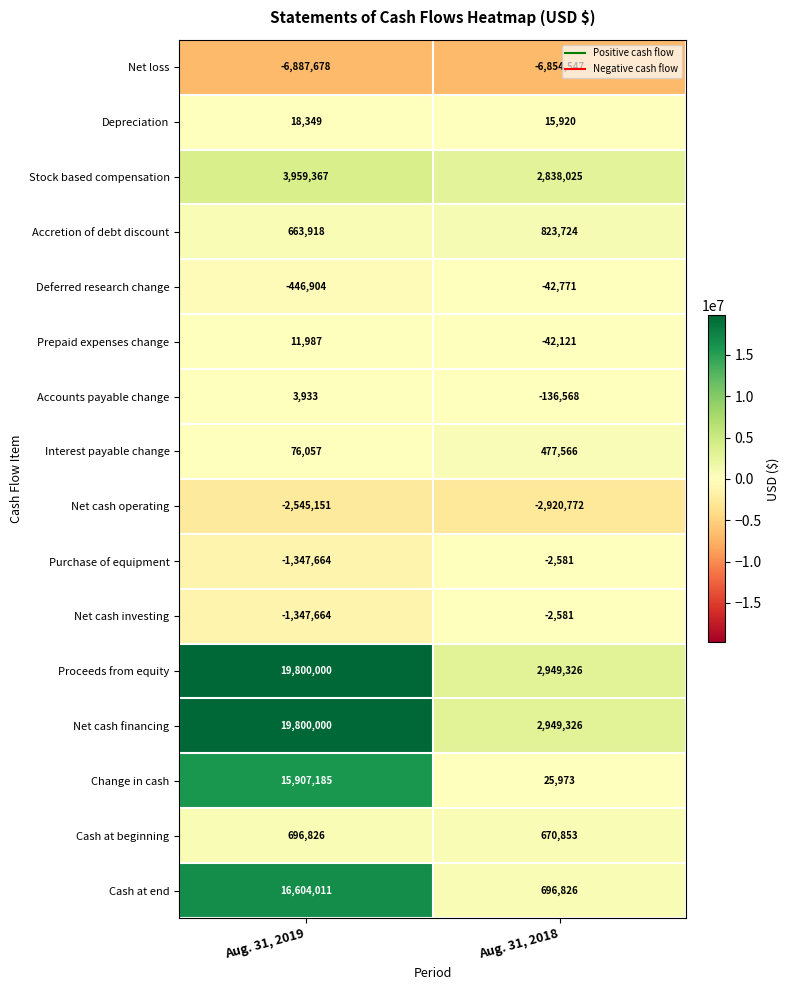

What is the difference between the maximum and minimum values in the Deferred research change series?

404133